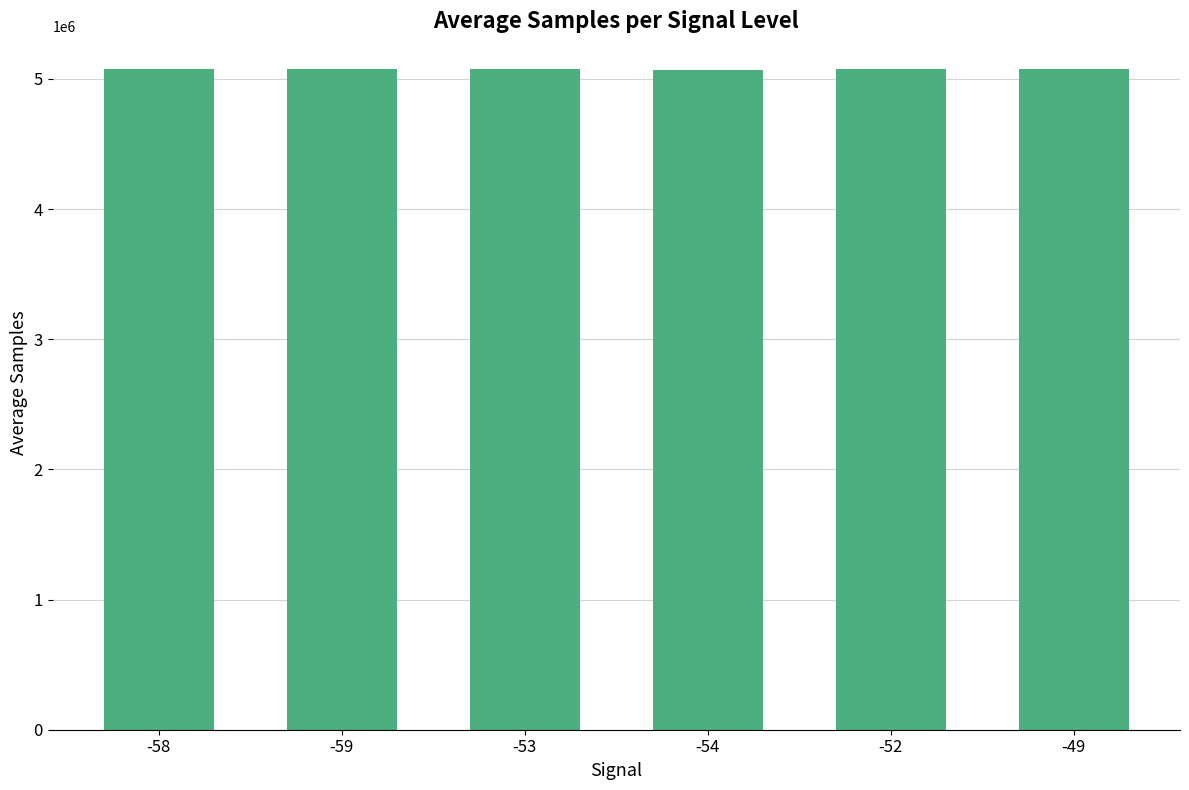

The value at -49 is 8582611. True or false?

False